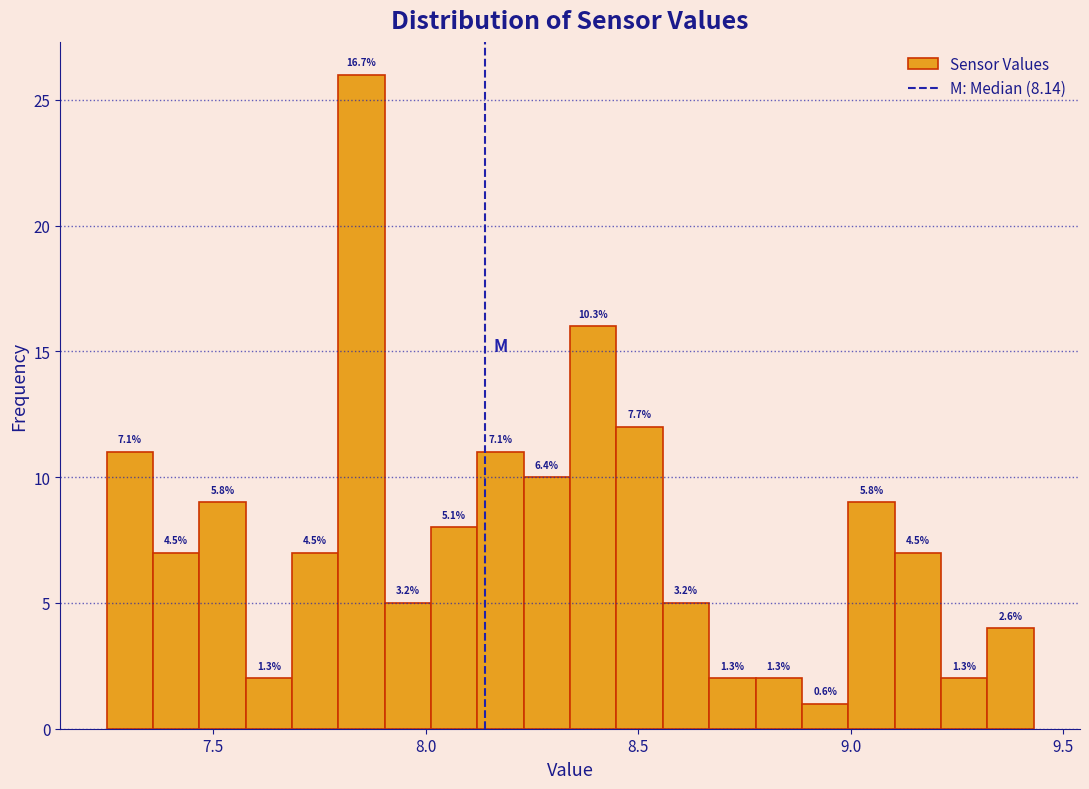

Around what value on the x-axis is the tallest bar? Give the approximate position of its centre, as read against the axis.

7.85